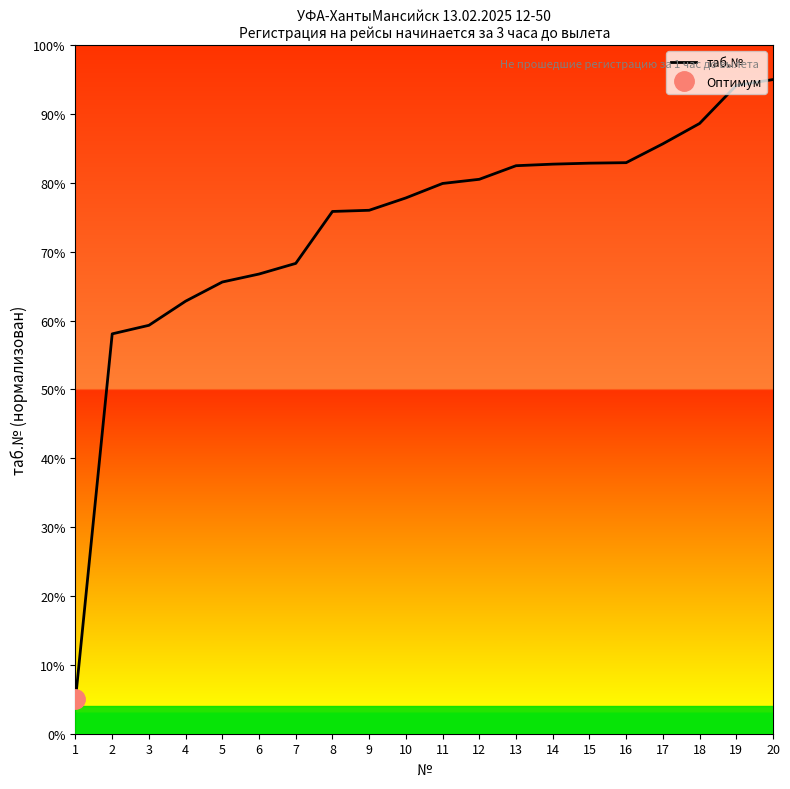

Reading left to right, list all the values displayed in this chart.

1=5.0	2=58.1	3=59.3	4=62.8	5=65.6	6=66.8	7=68.3	8=75.8	9=76.0	10=77.8	11=79.9	12=80.5	13=82.5	14=82.7	15=82.9	16=82.9	17=85.7	18=88.6	19=94.1	20=95.0